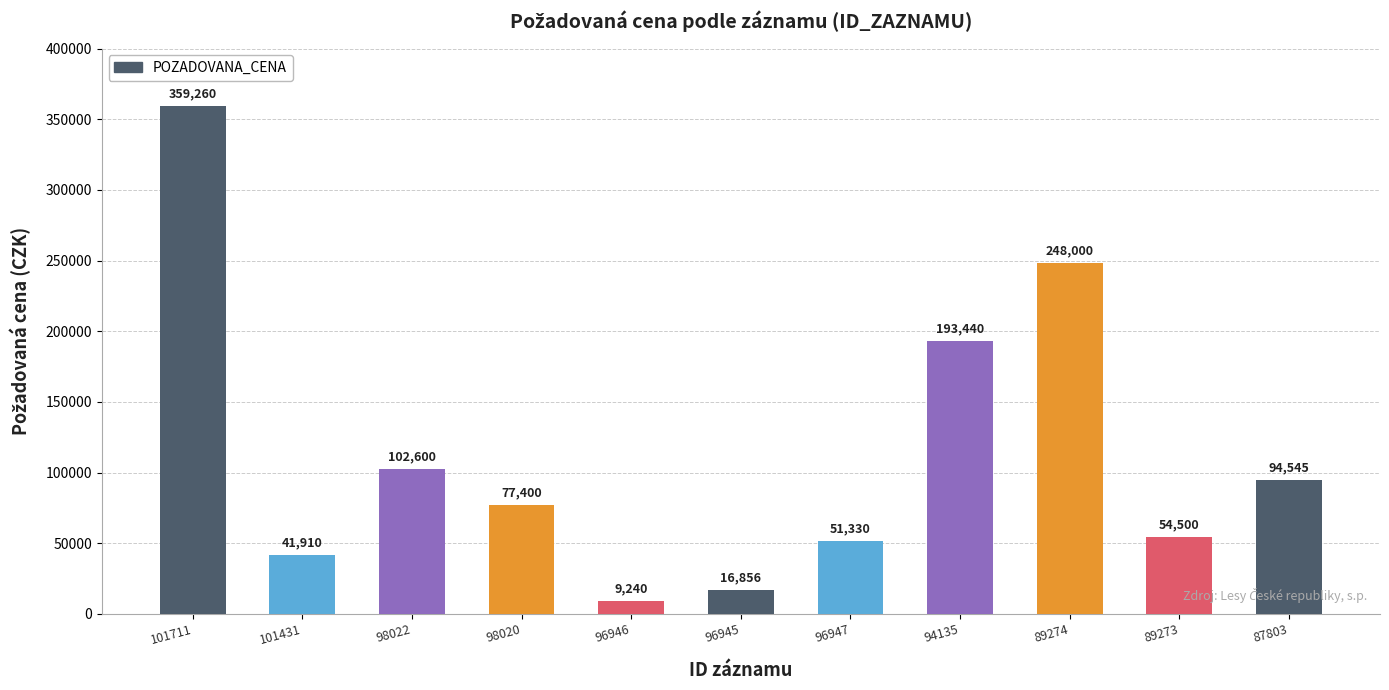

Reading left to right, what are all the values shown in this chart?

359260	41910	102600	77400	9240	16856	51330	193440	248000	54500	94545